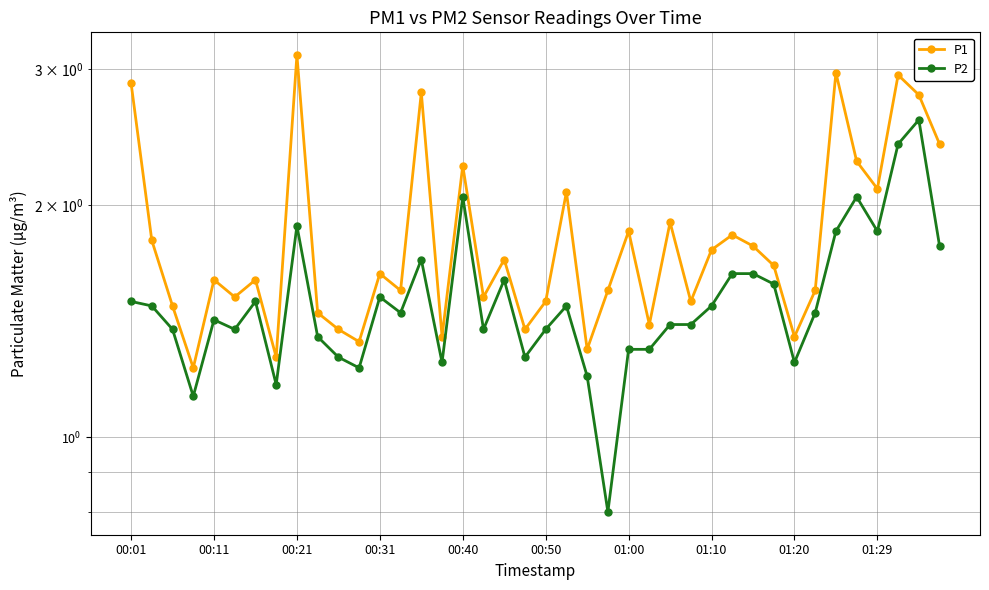

At which category is the sum across all series the highest?

38